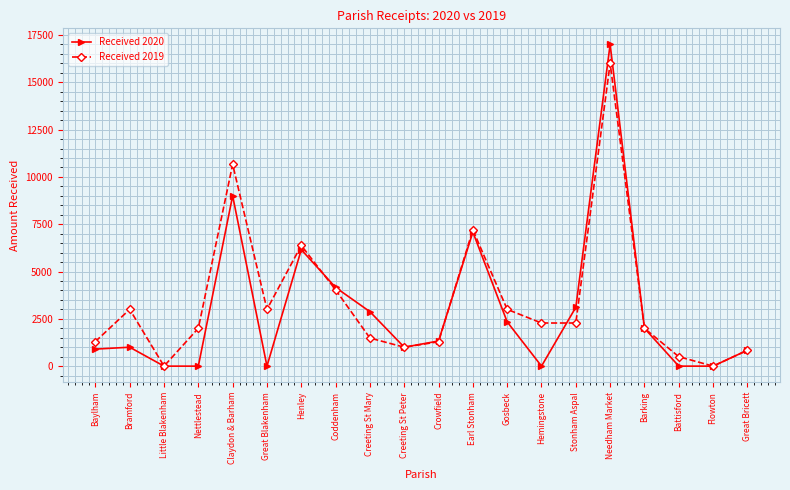

At which label does Received 2019 reach its peak?

Needham Market